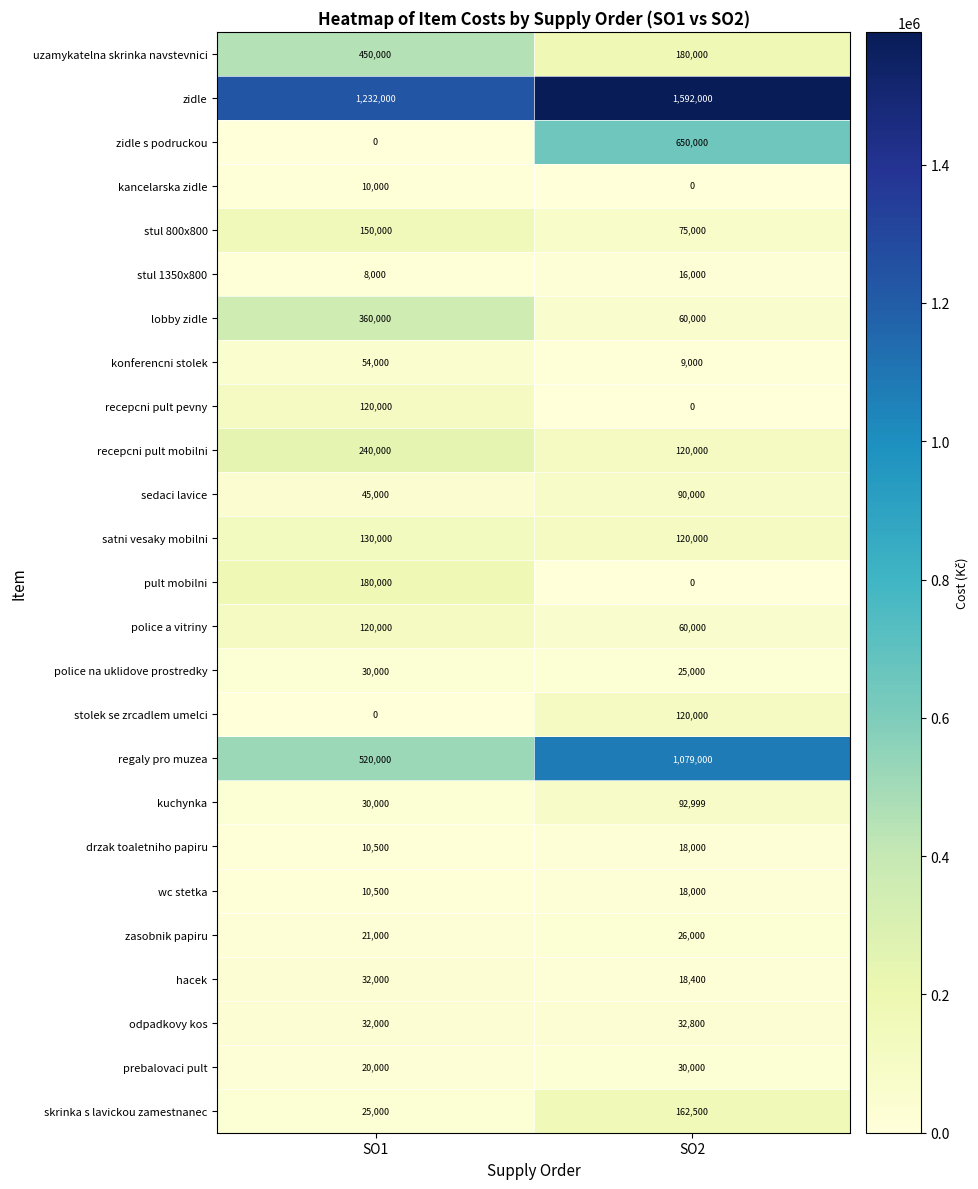

What is the difference between the maximum and minimum values in the sedaci lavice series?

45000